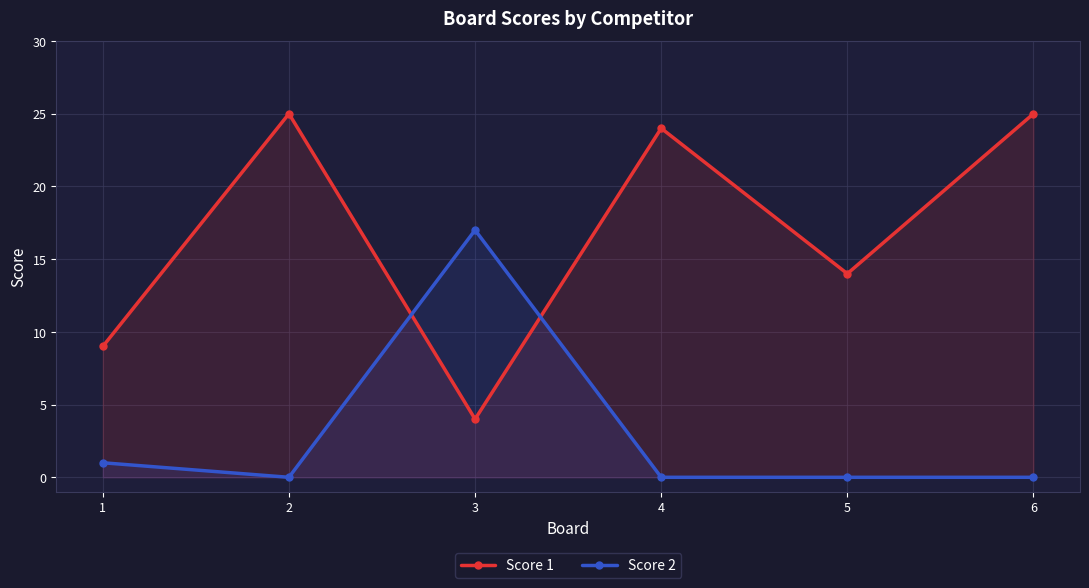

Reading left to right, list all the values displayed in this chart.

Score 1: 1=9	2=25	3=4	4=24	5=14	6=25
Score 2: 1=1	2=0	3=17	4=0	5=0	6=0